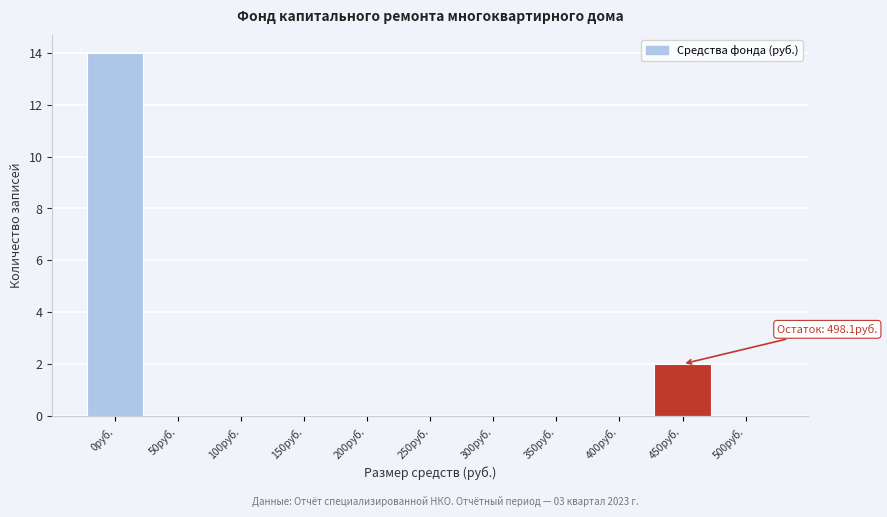

Reading right to left, list all the values displayed in this chart.

500руб.=0	450руб.=2	400руб.=0	350руб.=0	300руб.=0	250руб.=0	200руб.=0	150руб.=0	100руб.=0	50руб.=0	0руб.=14